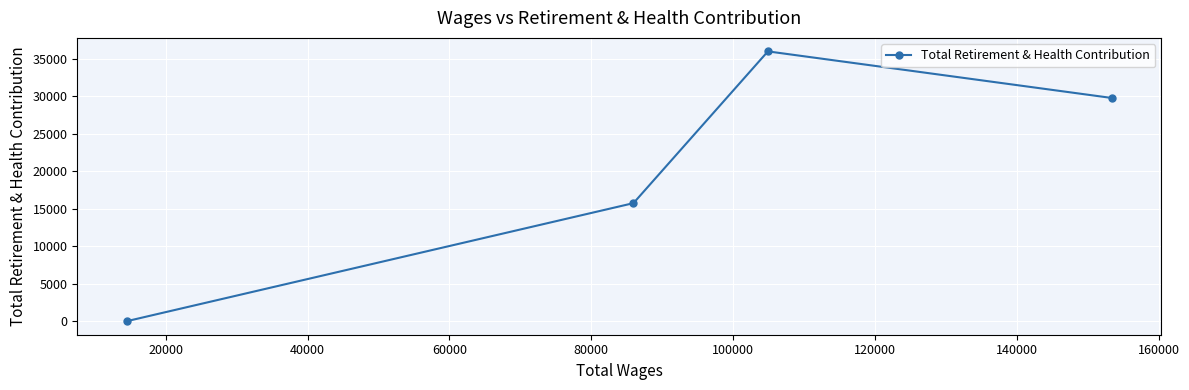

Reading right to left, extract all data points from this chart.

29768	35986	15749	0